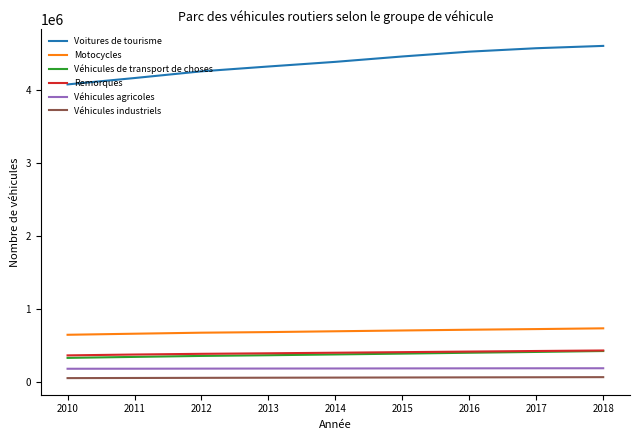

The value of Voitures de tourisme at 2017 is 4570823. True or false?

True